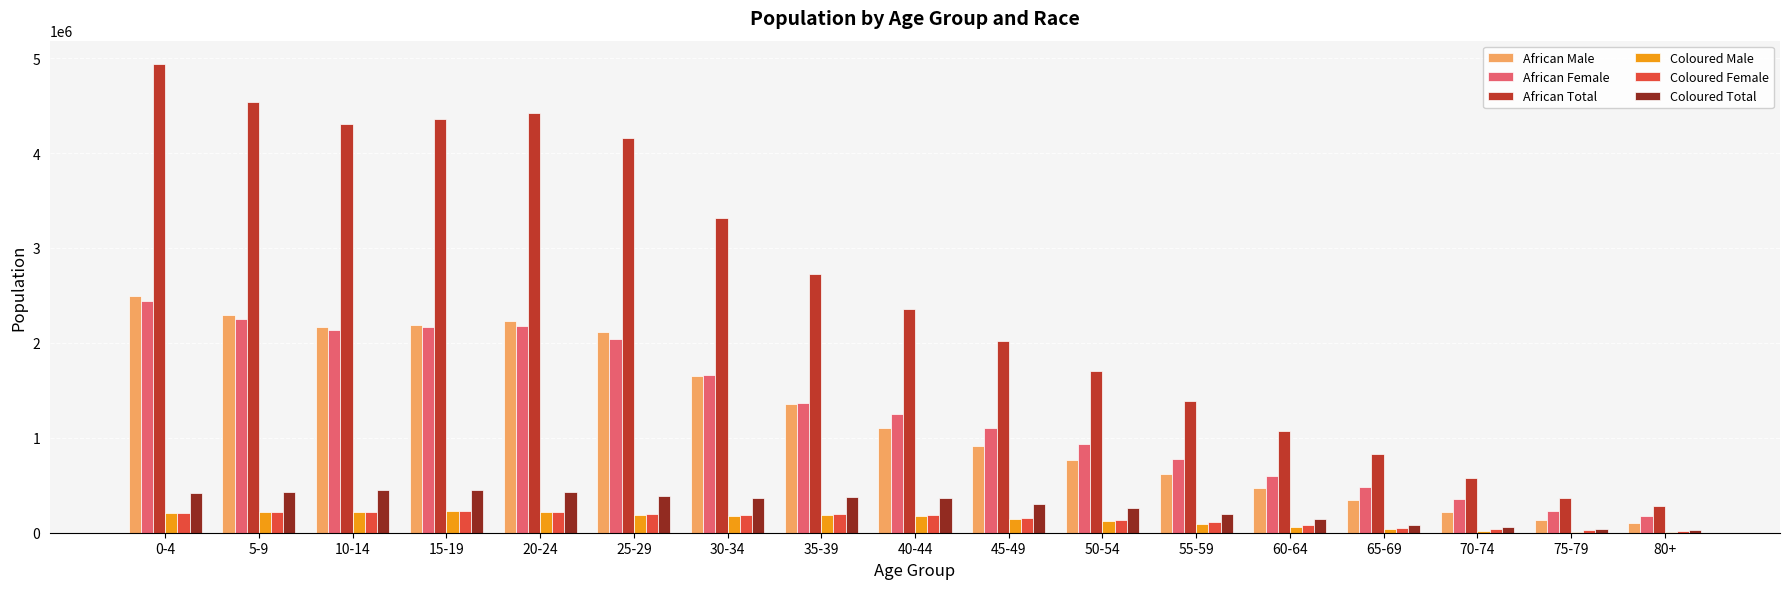

Which series has the largest total across all categories?

African Total